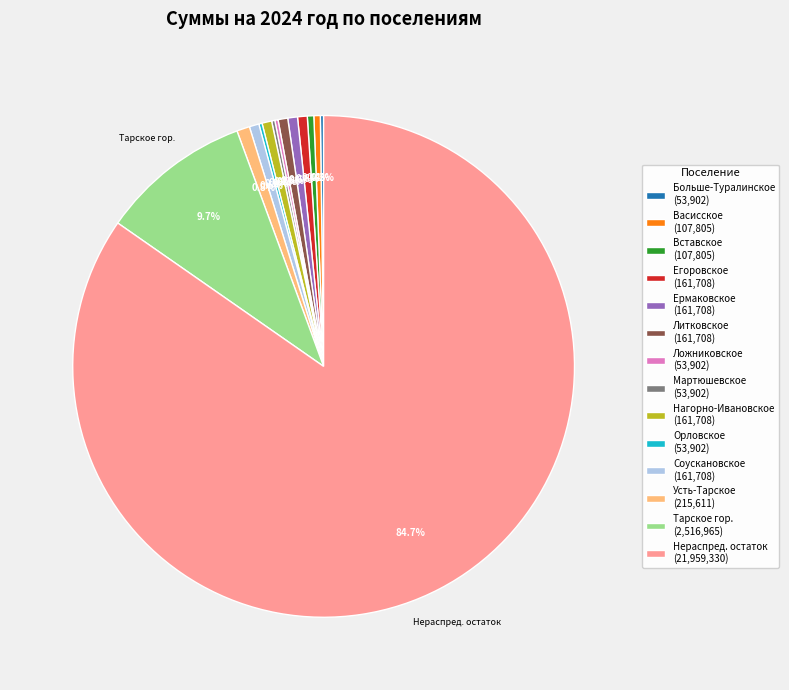

What percentage is NOT represented by Тарское гор. (2,516,965)?

90.3%